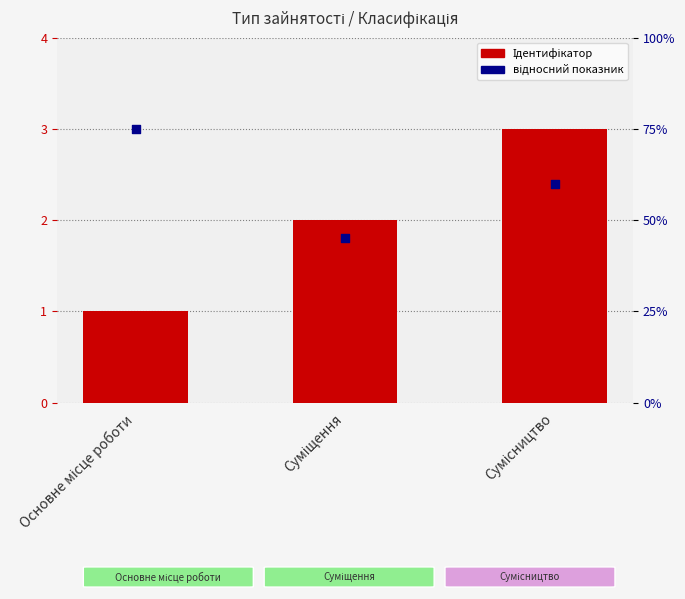

Which series has the widest spread of Y values?

Ідентифікатор